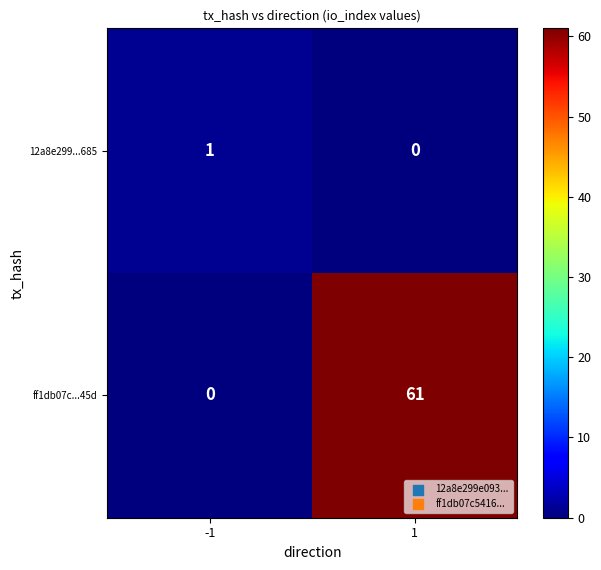

At which category is the sum across all series the highest?

1